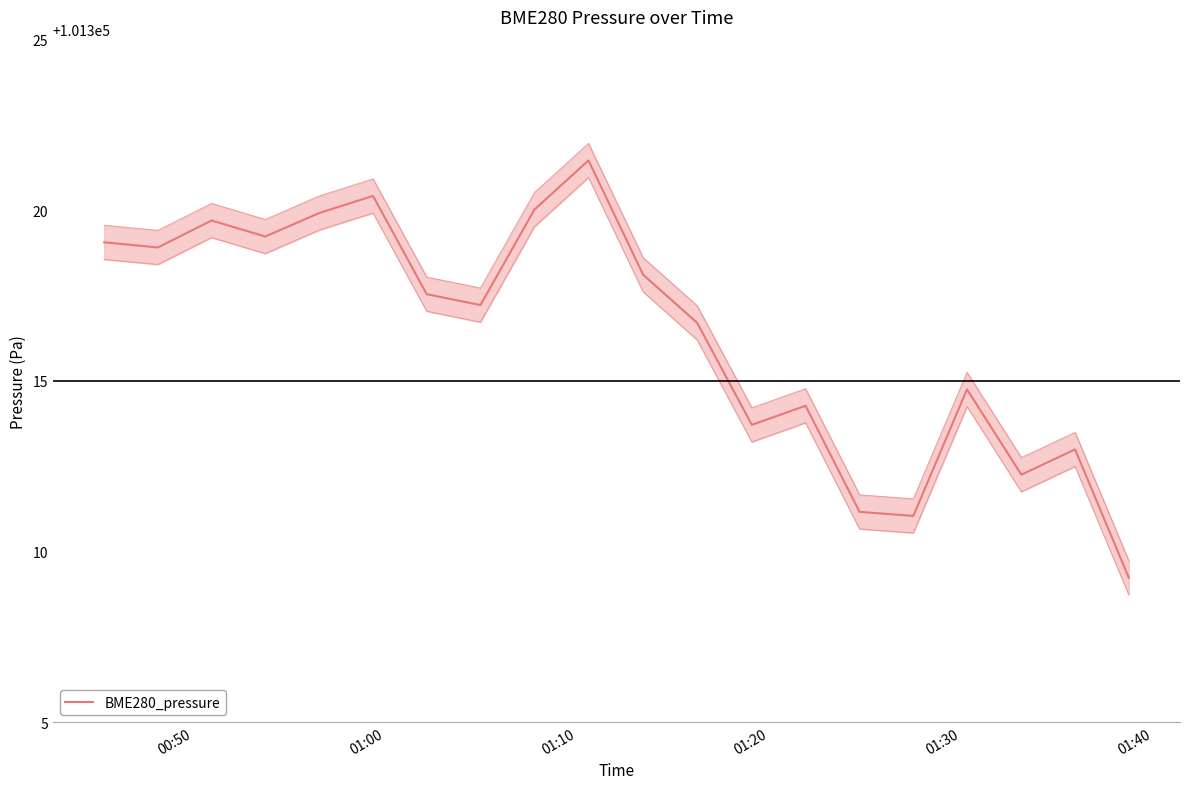

How many lines are shown in the chart?

1